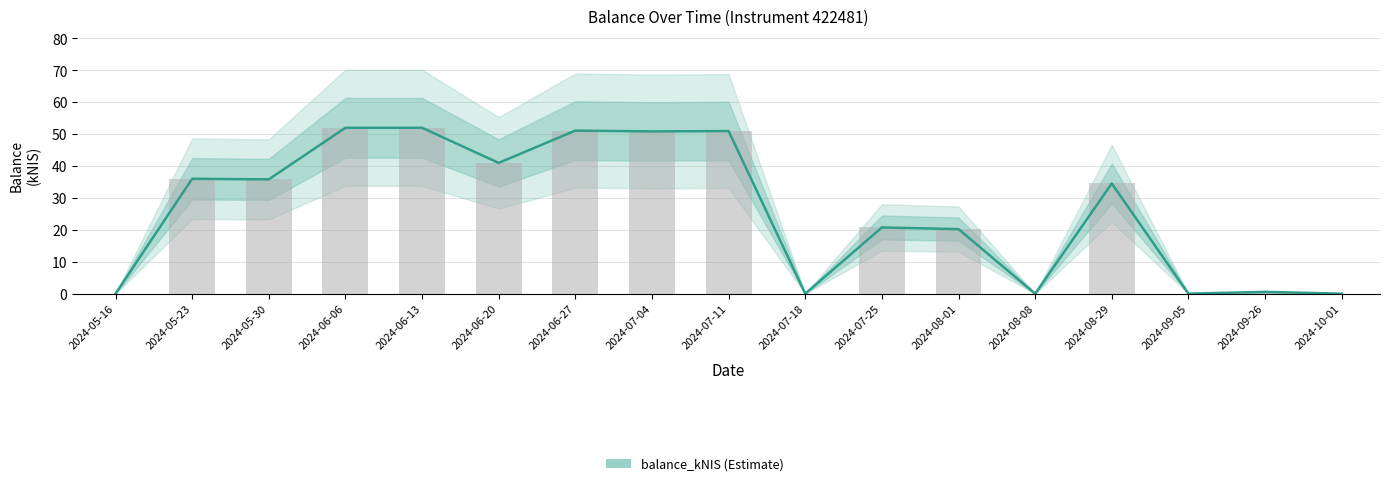

Rank the categories by value from highest to lowest.

2024-06-06, 2024-06-13, 2024-06-27, 2024-07-11, 2024-07-04, 2024-06-20, 2024-05-23, 2024-05-30, 2024-08-29, 2024-07-25, 2024-08-01, 2024-09-26, 2024-05-16, 2024-07-18, 2024-08-08, 2024-09-05, 2024-10-01